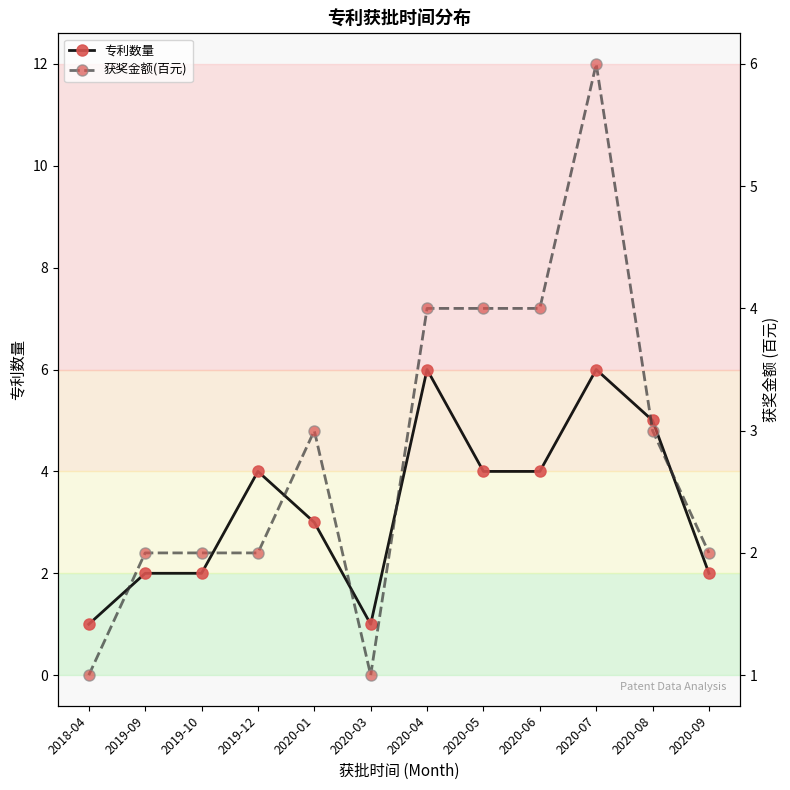

Reading right to left, list all the values displayed in this chart.

专利数量: 2020-09=2	2020-08=5	2020-07=6	2020-06=4	2020-05=4	2020-04=6	2020-03=1	2020-01=3	2019-12=4	2019-10=2	2019-09=2	2018-04=1
获奖金额(百元): 2020-09=2	2020-08=3	2020-07=6	2020-06=4	2020-05=4	2020-04=4	2020-03=1	2020-01=3	2019-12=2	2019-10=2	2019-09=2	2018-04=1